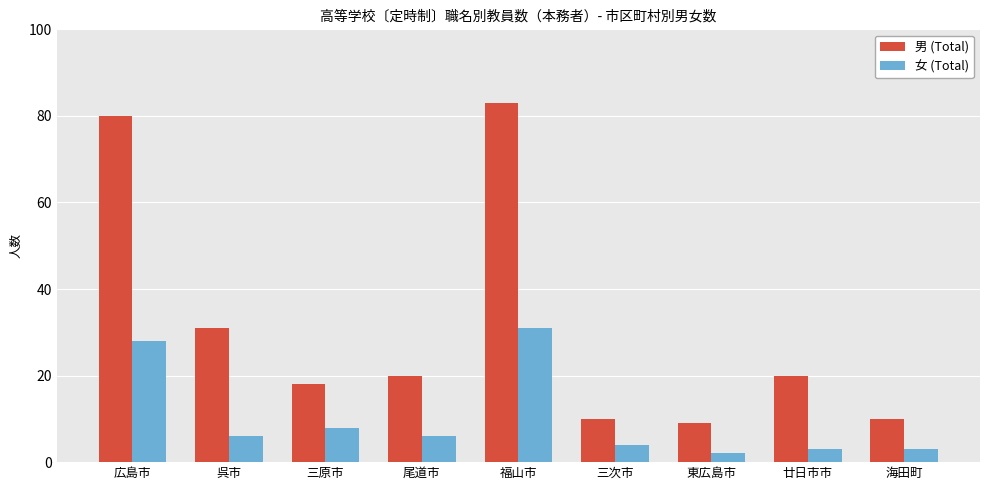

What is the total value across all series at 東広島市?

11